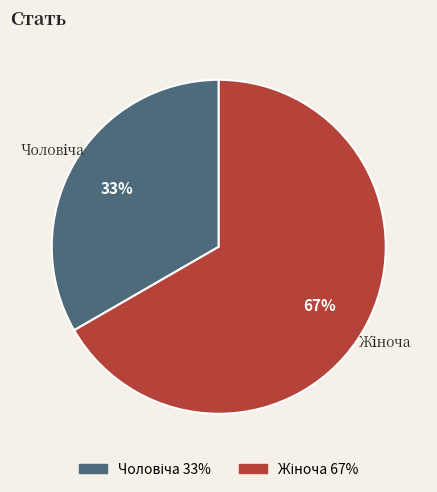

Does any single category account for the majority?

Yes